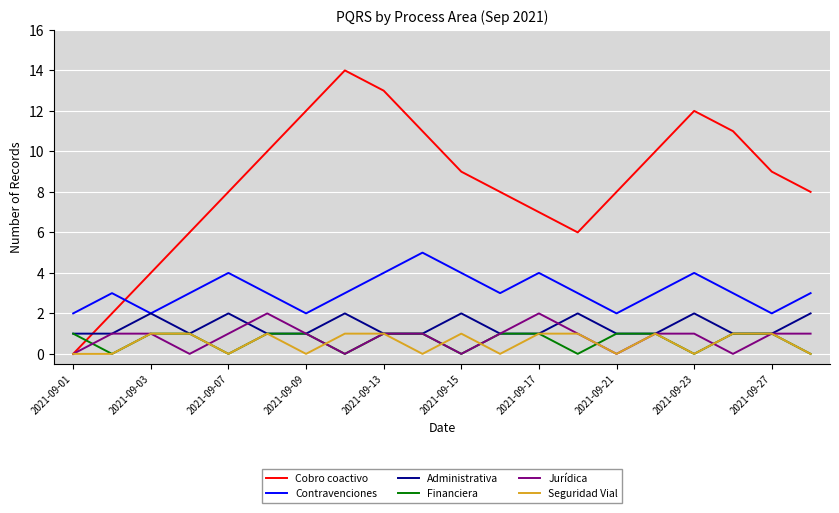

What is the maximum value for Contravenciones?

5